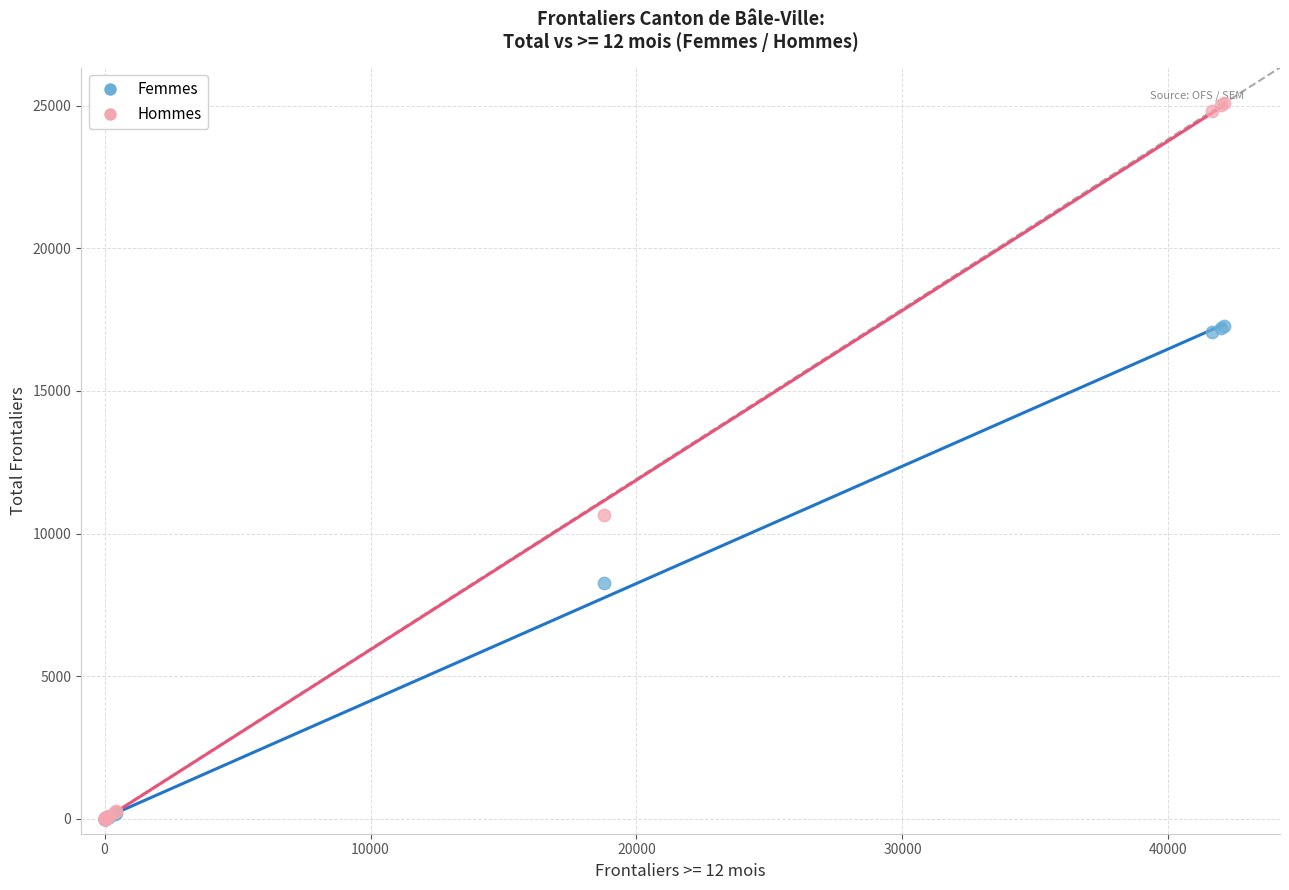

Across all series, what Y value is closest to 12542?

10651